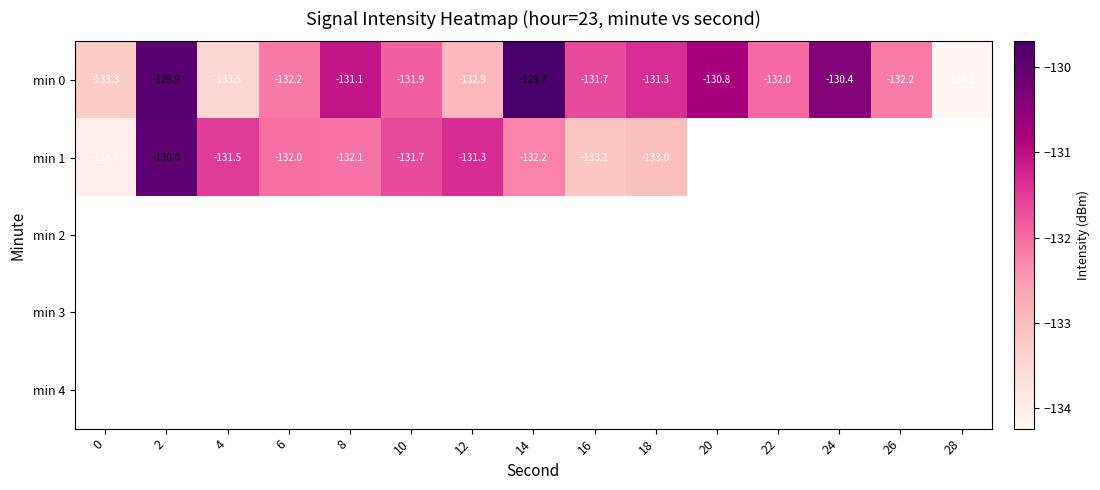

What is the difference between the highest and lowest values at 12?

1.6